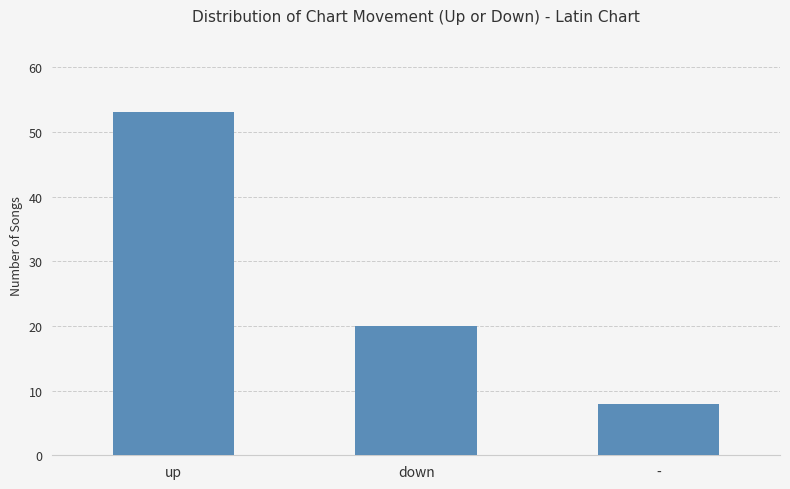

What is the ratio of the value at - to the value at down?

0.4